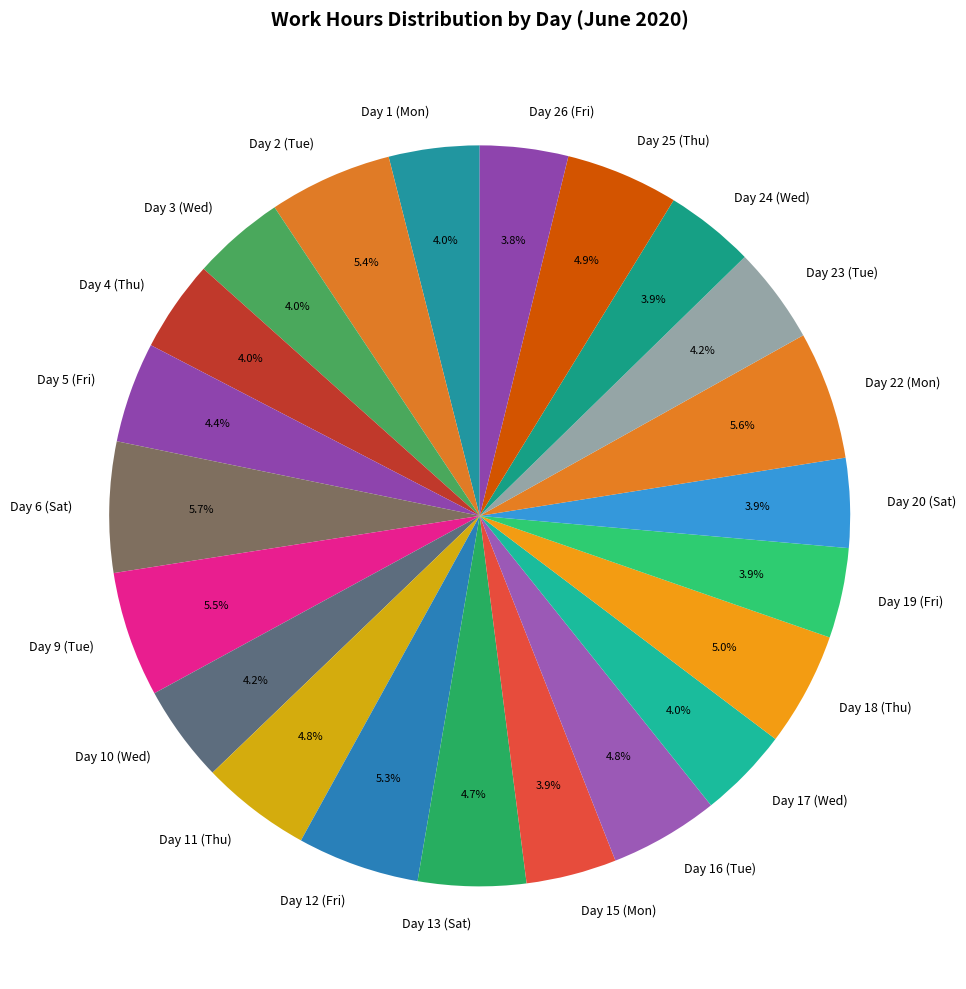

Is there any slice that represents more than half of the pie?

No